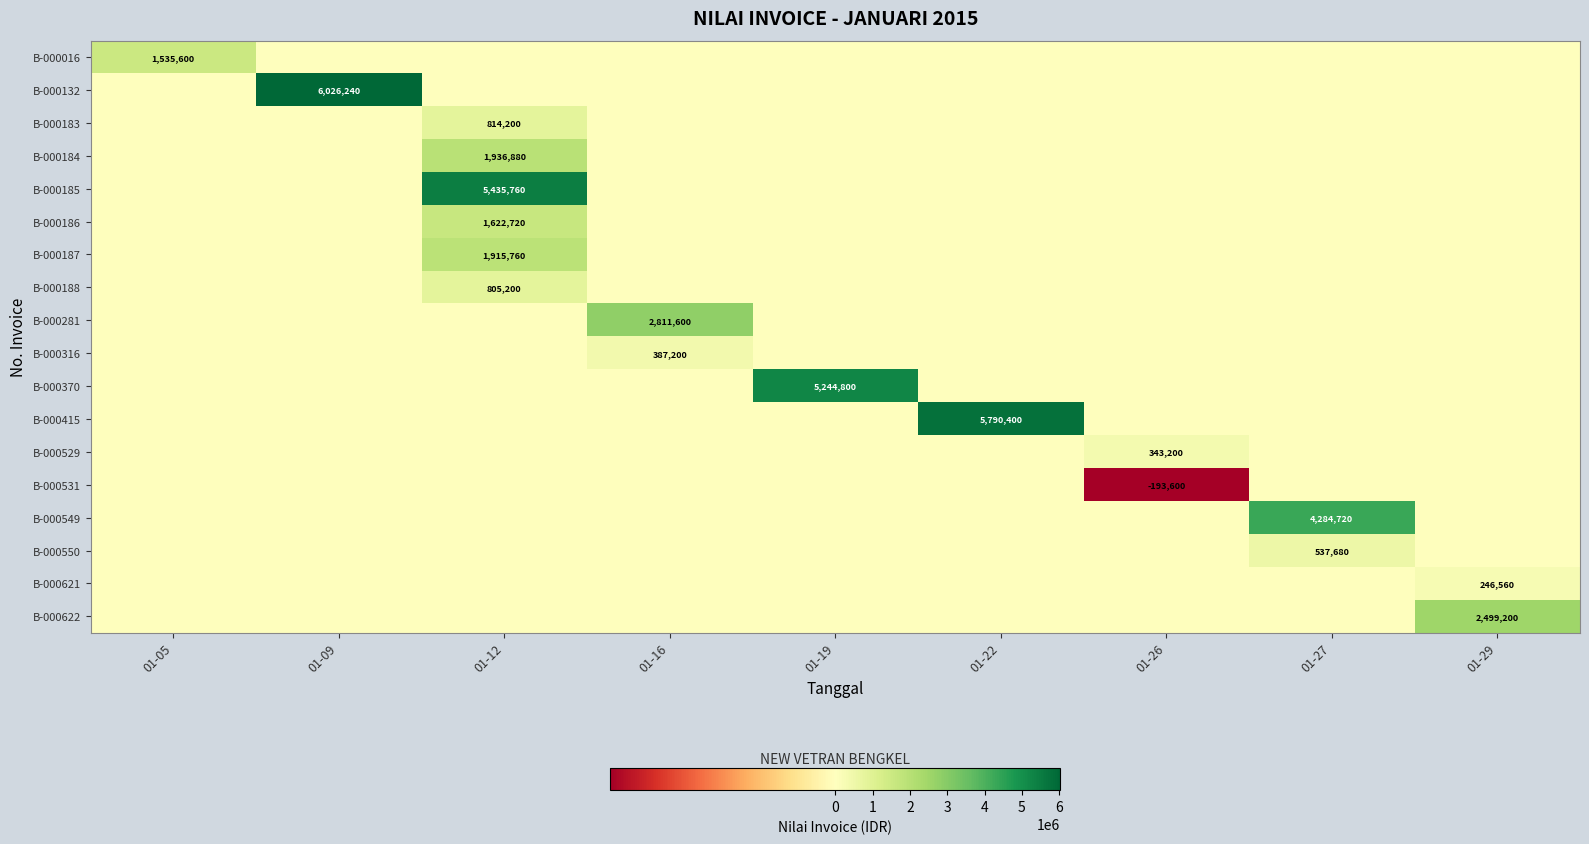

What is the maximum value shown in the chart?

6026240